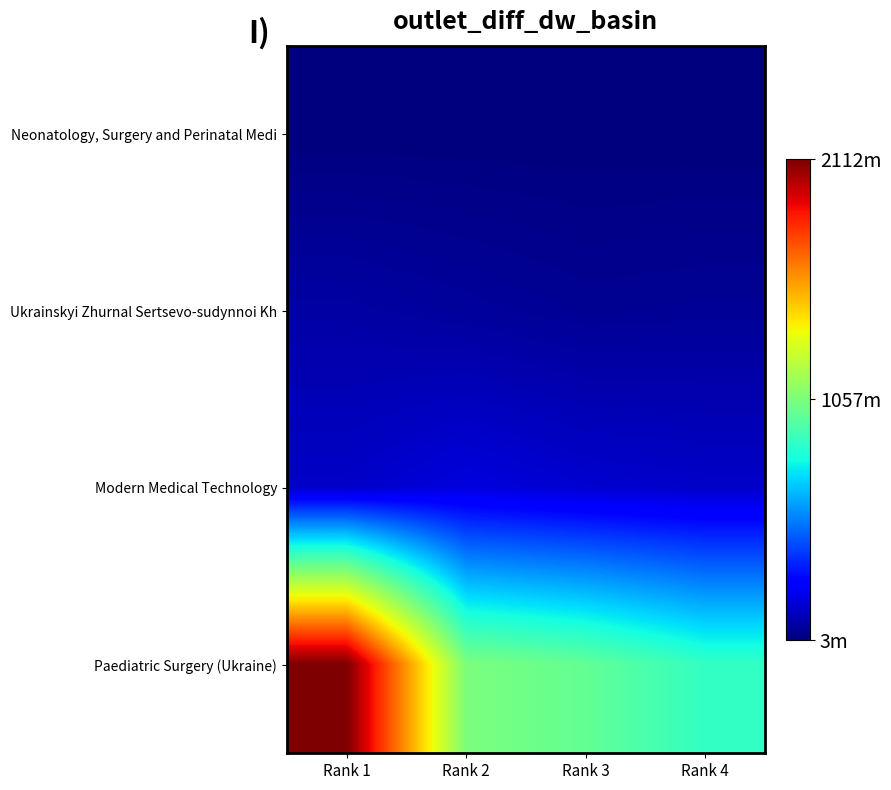

At how many categories does at least one series exceed 784?

4